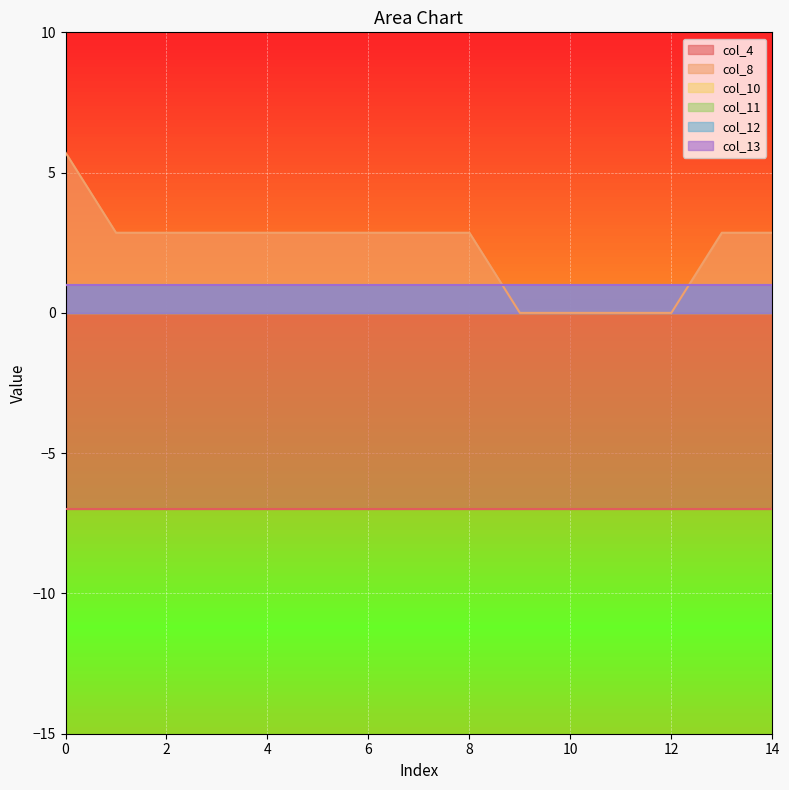

How many lines are shown in the chart?

6